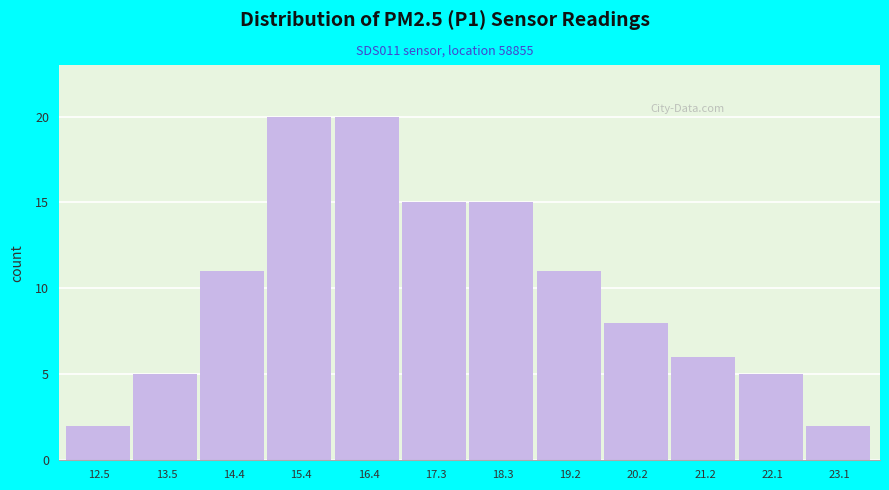

Reading right to left, extract all data points from this chart.

23.1=2	22.1=5	21.2=6	20.2=8	19.2=11	18.3=15	17.3=15	16.4=20	15.4=20	14.4=11	13.5=5	12.5=2